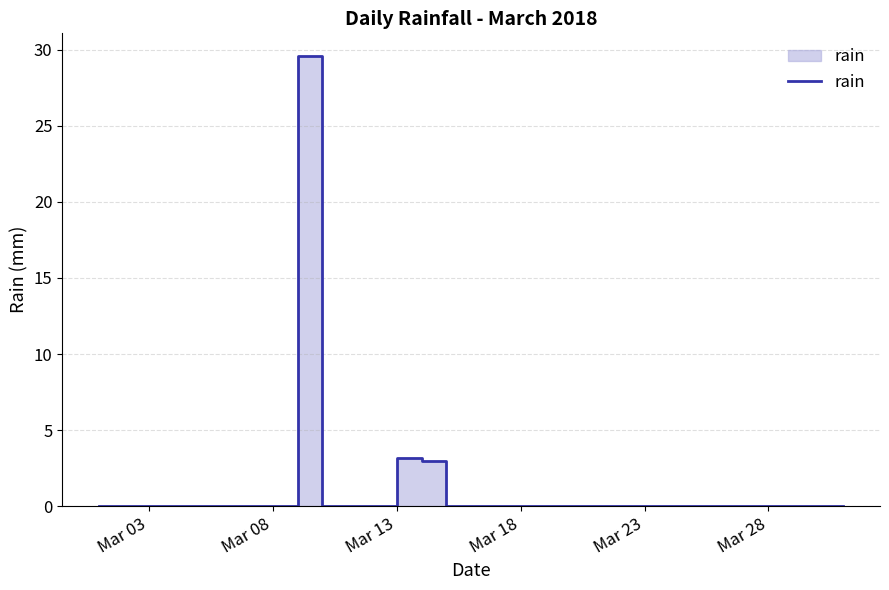

The chart shows a value of -11.2 at 10. True or false?

False